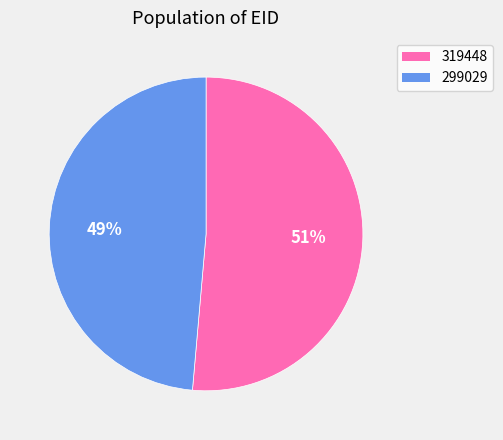

Rank the categories by value from lowest to highest.

299029, 319448